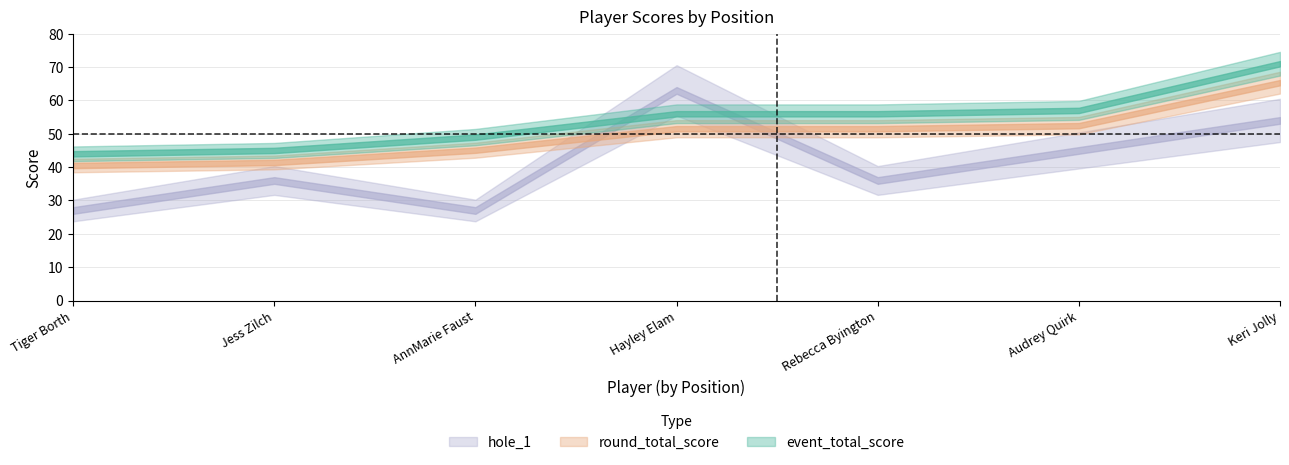

What is the difference between the event_total_score values at Keri Jolly and AnnMarie Faust?

22